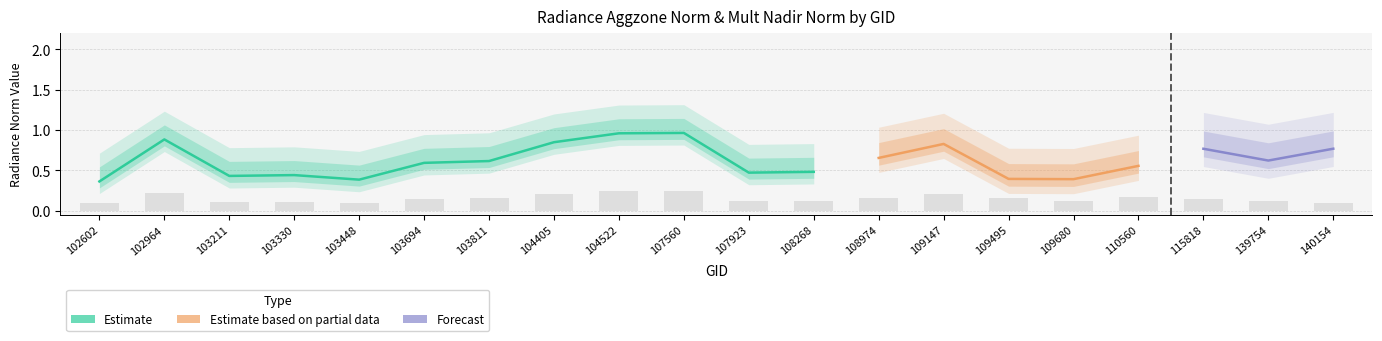

At how many categories does at least one series exceed 0?

20